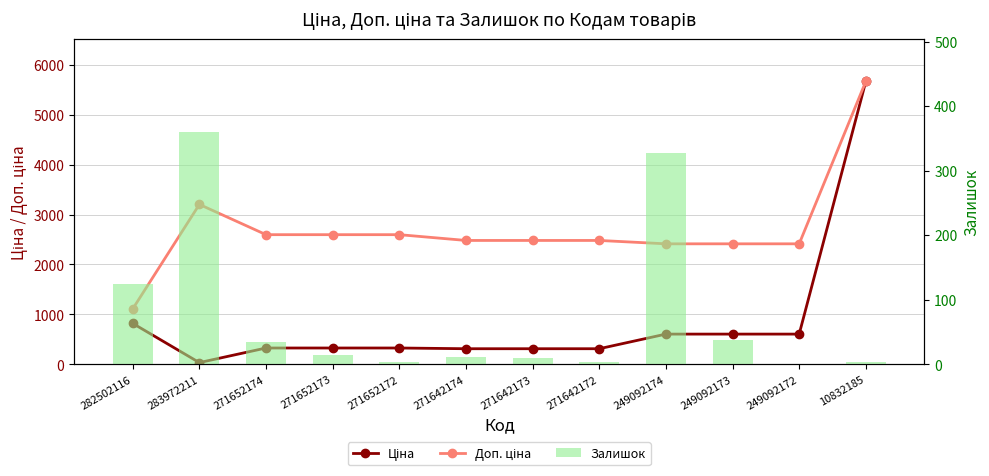

Rank the categories by Доп. ціна value from lowest to highest.

282502116, 249092174, 249092173, 249092172, 271642174, 271642173, 271642172, 271652174, 271652173, 271652172, 283972211, 10832185